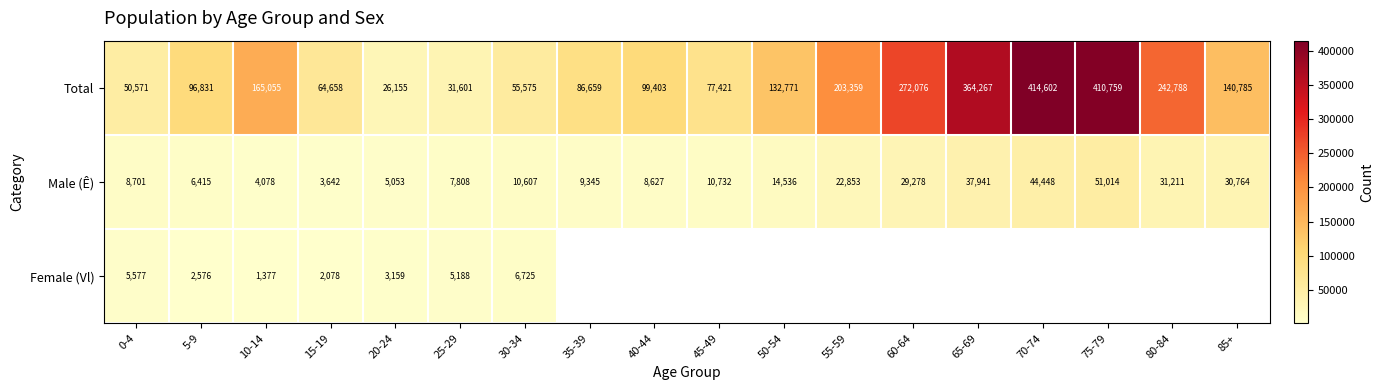

What is the sum of all Male (Ê) values?

337053